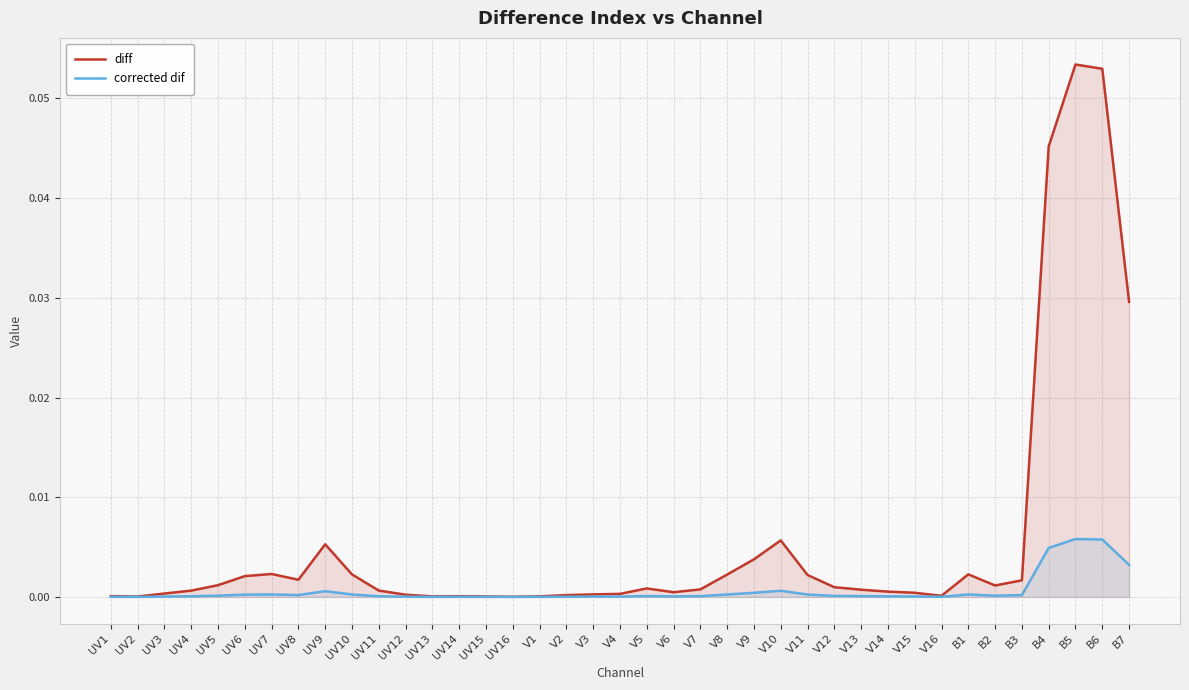

What are all the series names shown in the legend?

diff, corrected dif